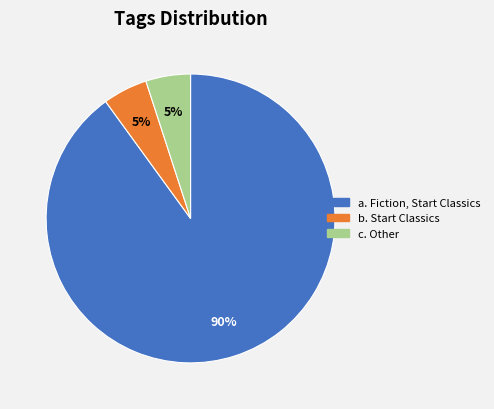

How many slices are in this pie chart?

3